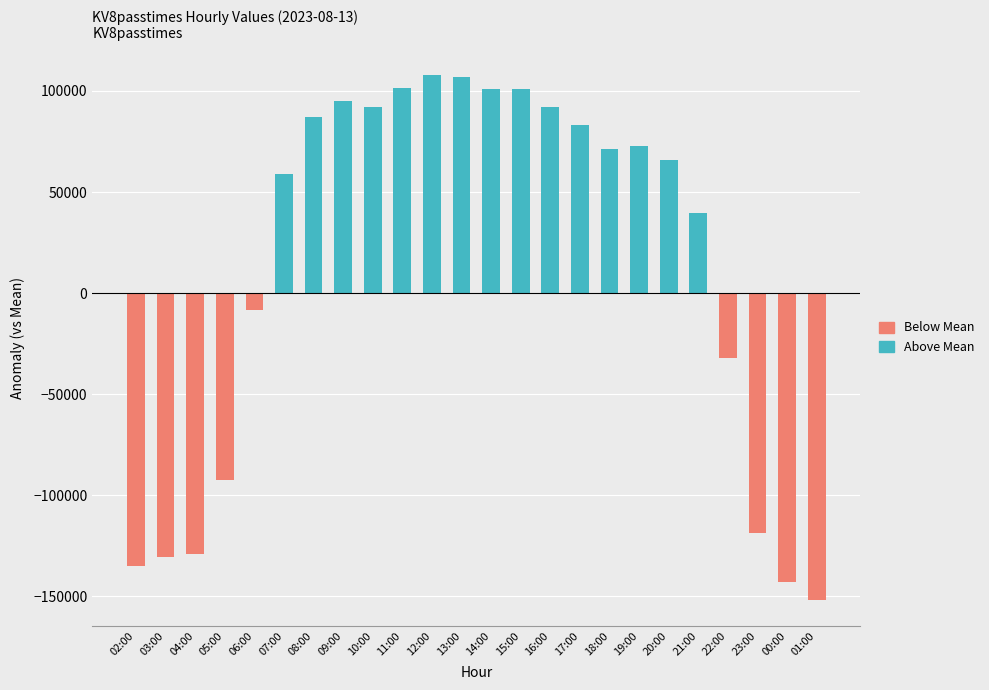

Which series has the largest total across all categories?

Above Mean